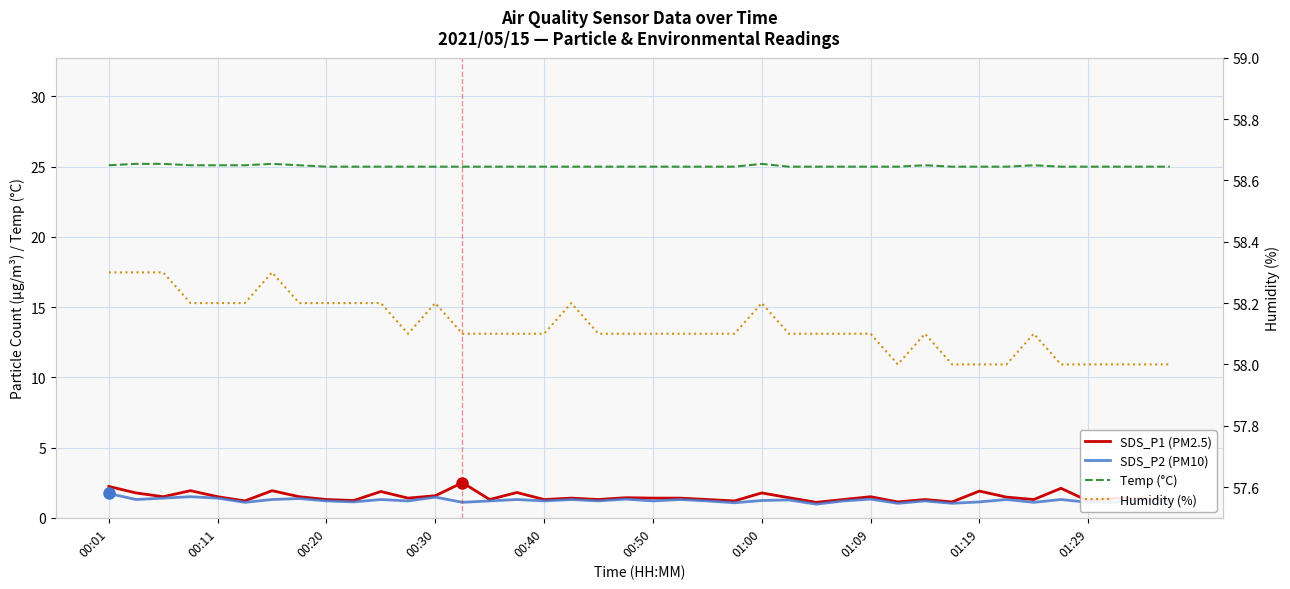

Where is Temp (°C) nearest to the value 25?

00:20